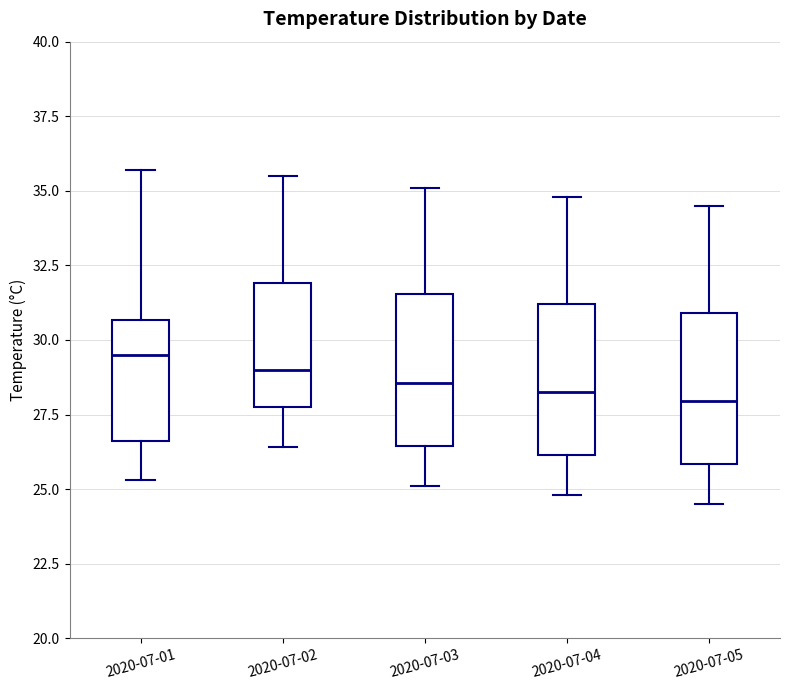

Where does the median line of the box for 2020-07-02 sit on the y-axis? The values are not printed on the chart, so give them approximately, as read against the axis.

29.0